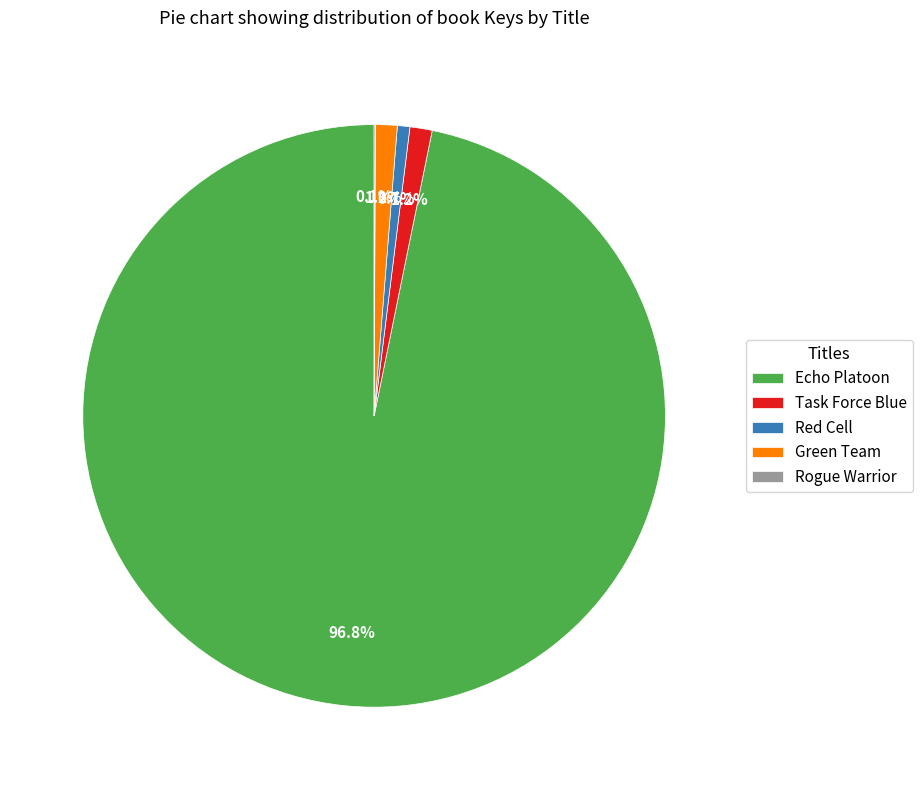

Is Echo Platoon the majority of the pie?

Yes